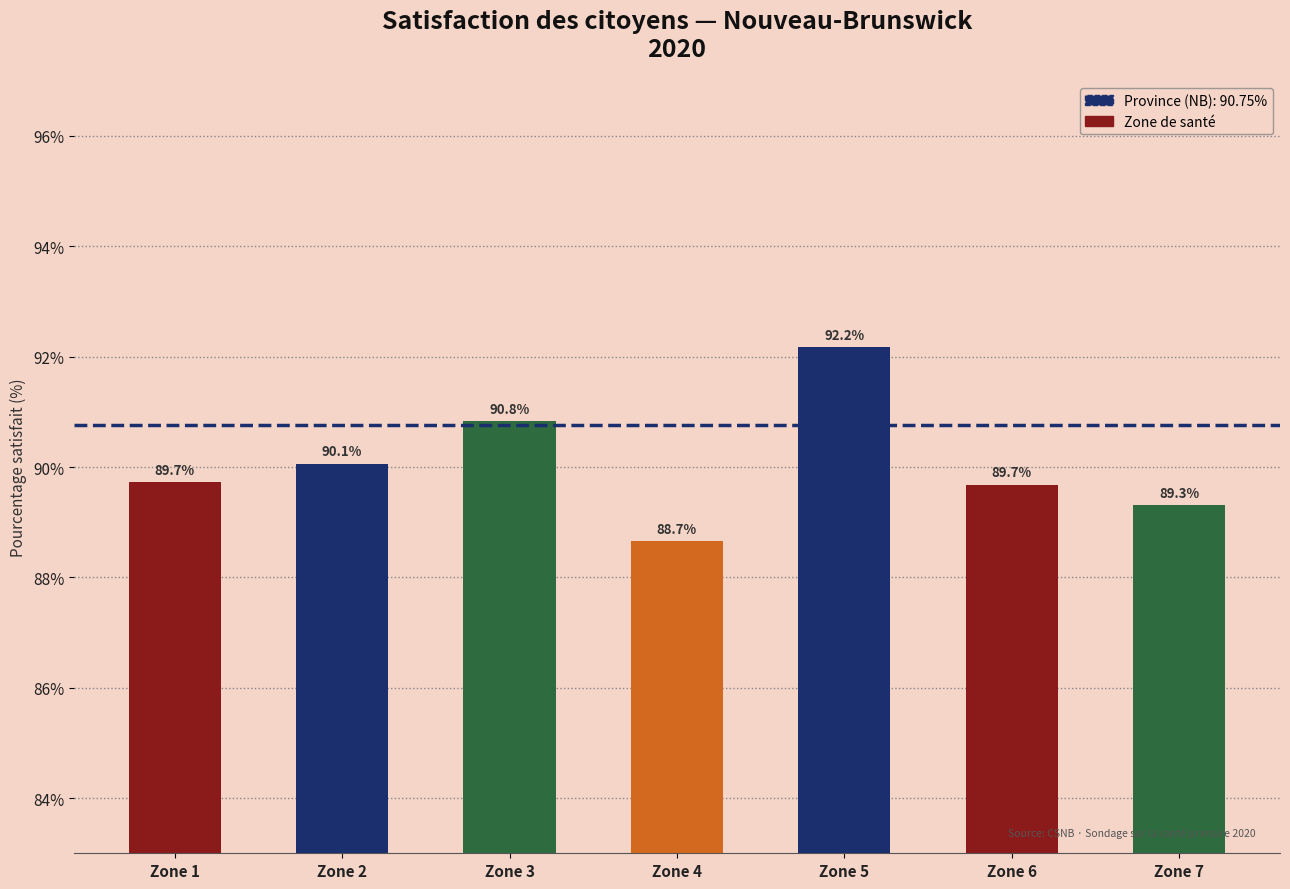

Is it true that the value at Zone 1 is 130.9?

False